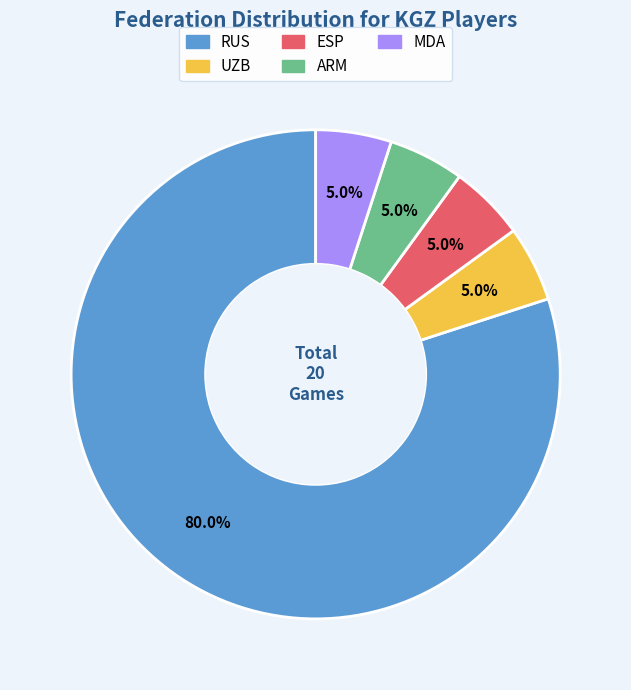

What is the majority slice?

RUS